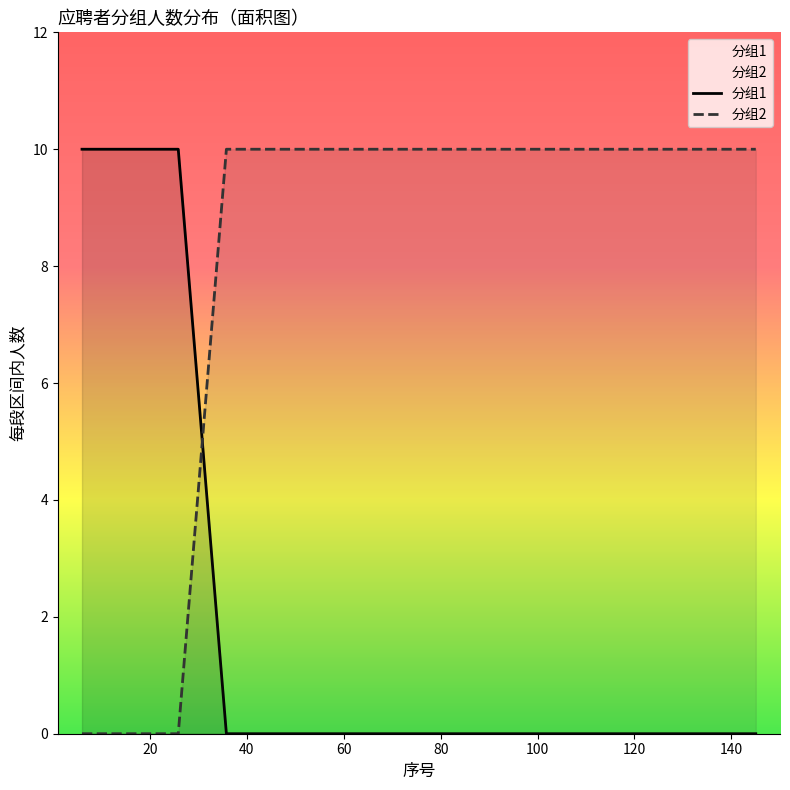

What is the difference between the maximum and minimum values in the 分组1 series?

10